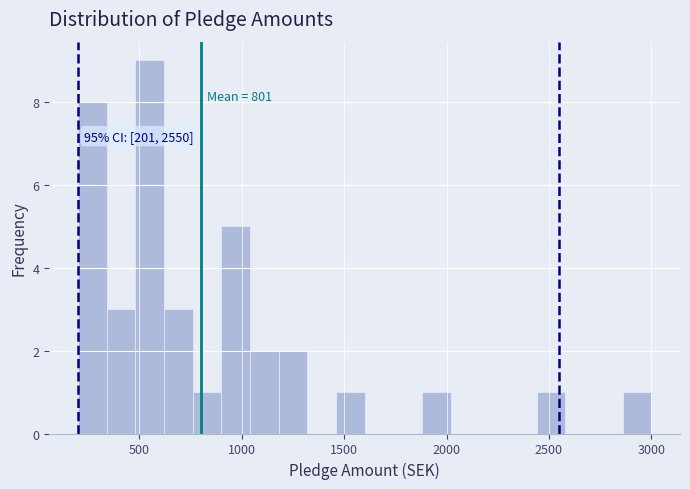

Read against the x-axis, roughly where is the centre of the tallest bar?

550